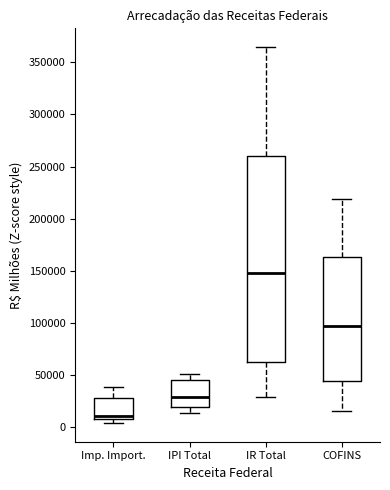

Reading left to right, read every box against the y-axis: the position of its median line, the range the box covers, and the ends of its whiskers. The values are not printed on the chart, so give them approximately, as read against the axis.

Imp. Import.: median 10000 (just above the box's lower edge), box 10000 to 30000, whiskers 5000 to 40000
IPI Total: median 30000, box 20000 to 45000, whiskers 15000 to 50000
IR Total: median 150000, box 65000 to 260000, whiskers 30000 to 365000
COFINS: median 95000, box 45000 to 165000, whiskers 15000 to 220000